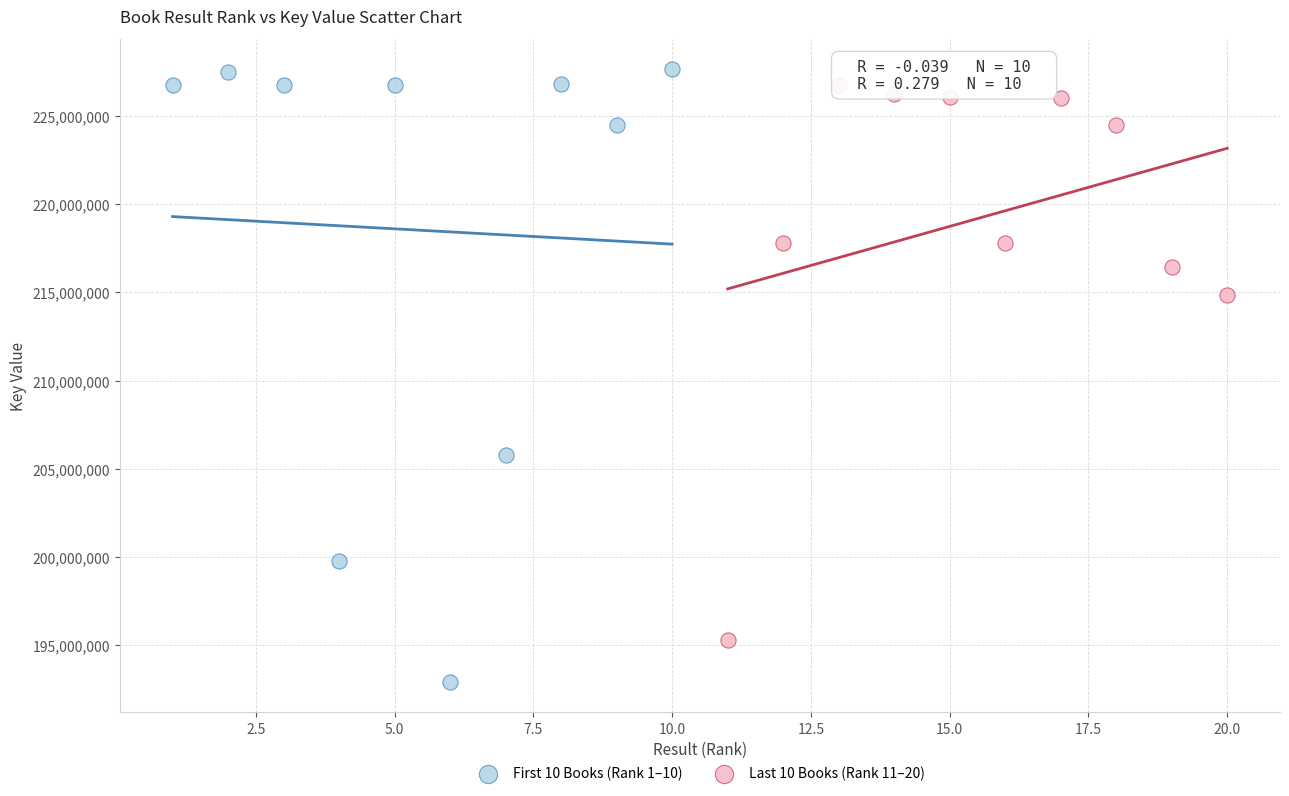

Which series contains the highest Y value?

First 10 Books (Rank 1–10)